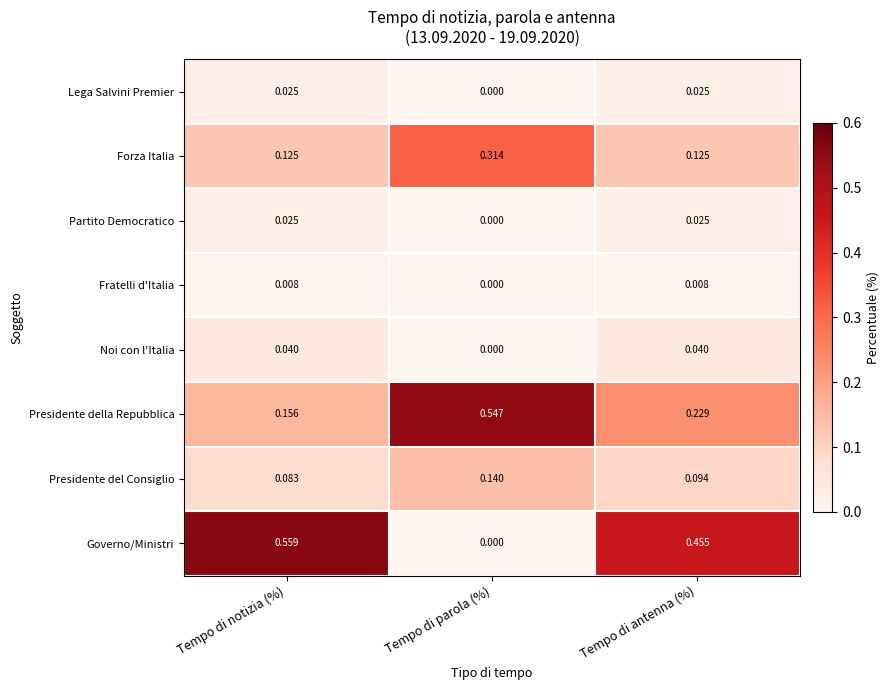

At how many categories does at least one series exceed 0?

3